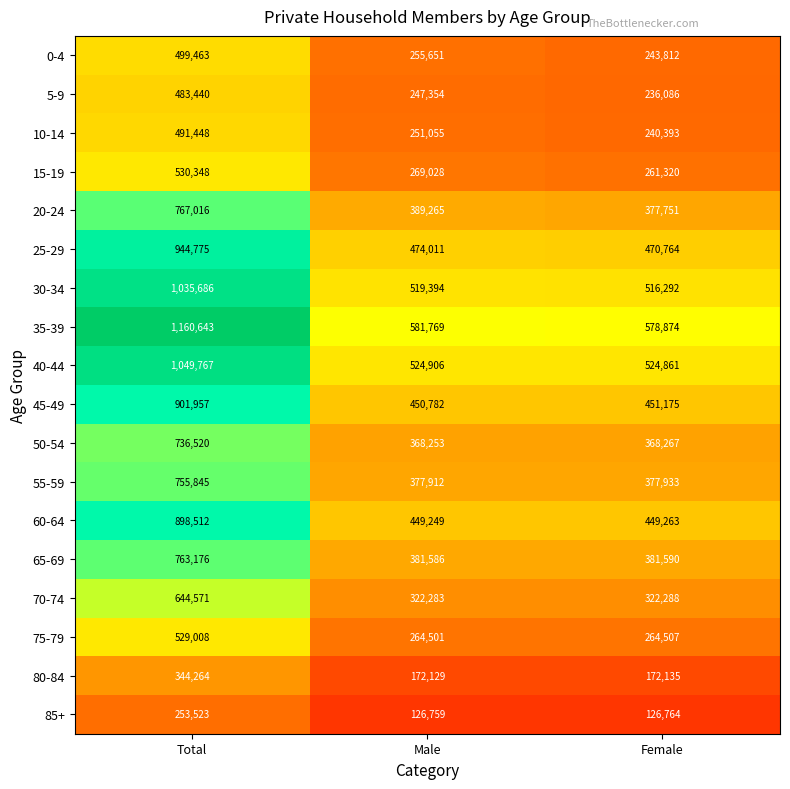

At which category does the chart reach its minimum across all series?

Male